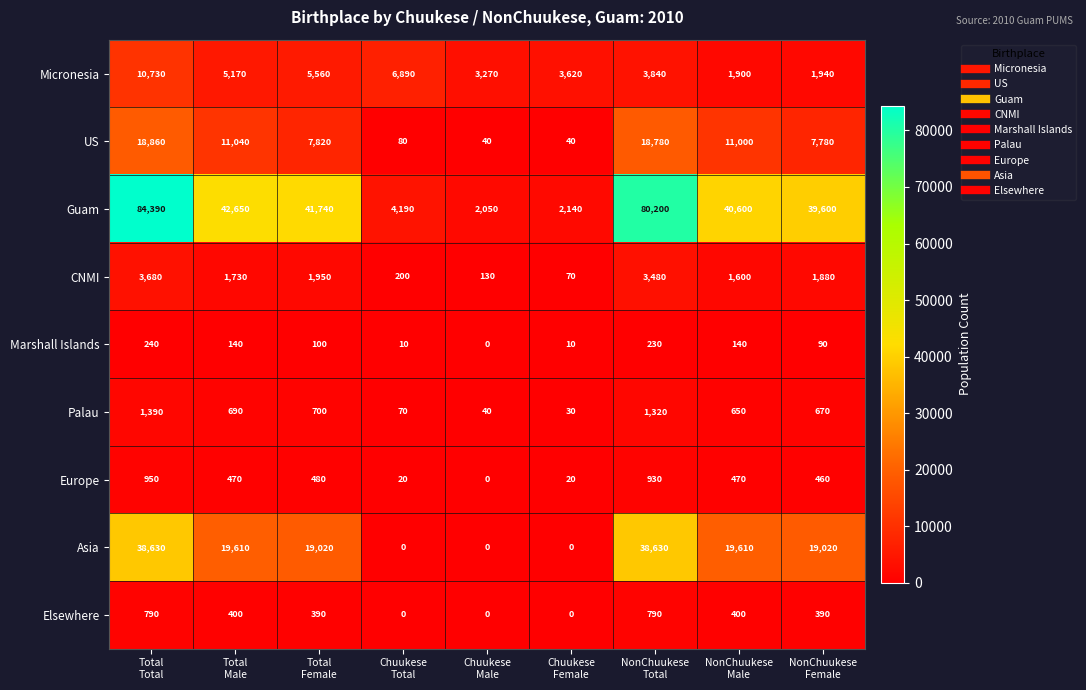

Which series has the largest total across all categories?

Guam